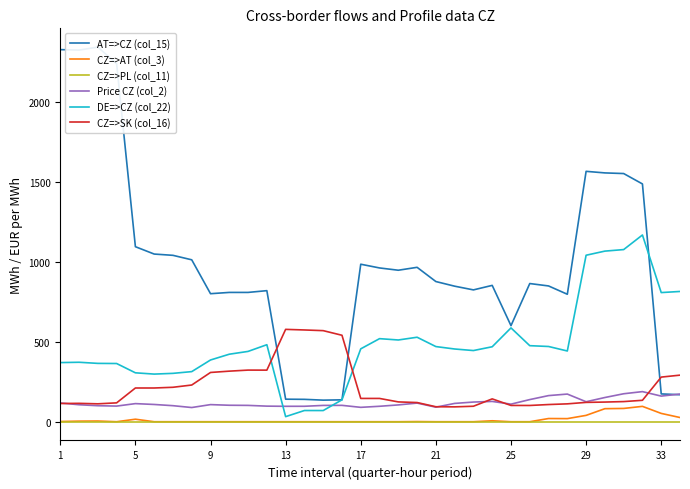

What is the sum of all Price CZ (col_2) values?

4061.4